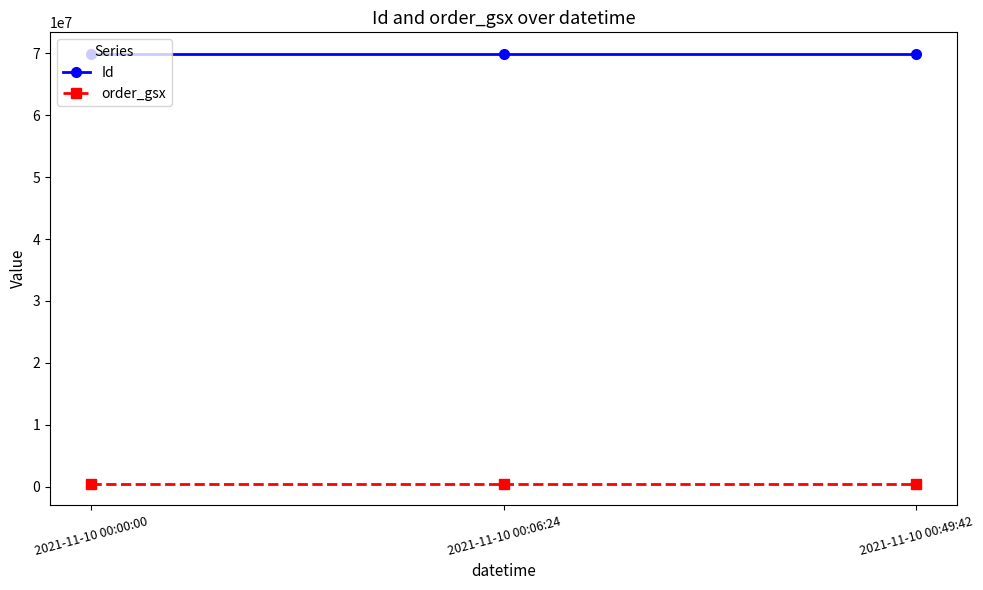

What is the label of the 3rd point from the left?

2021-11-10 00:49:42